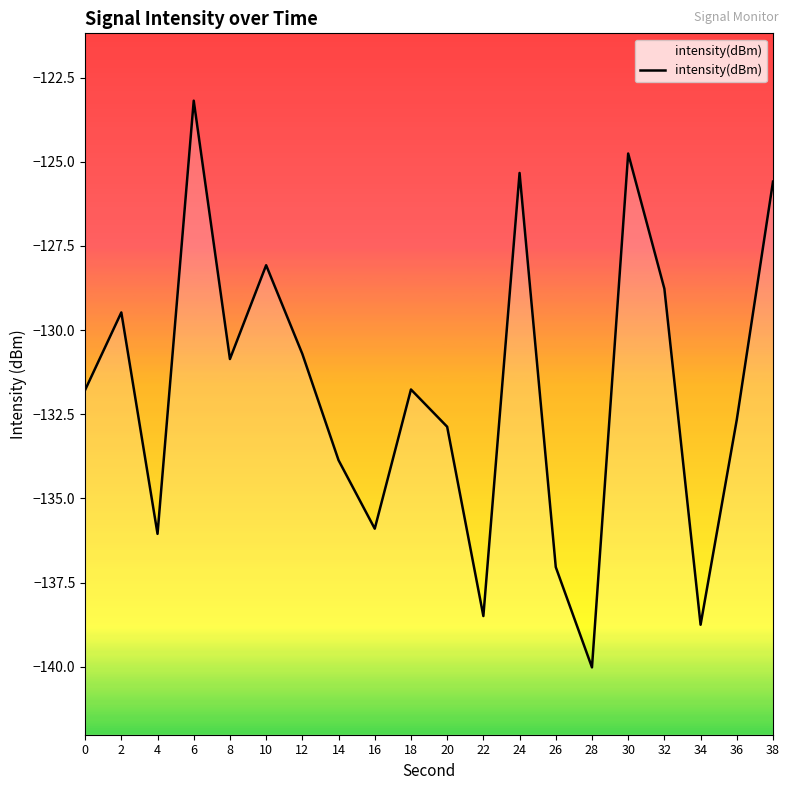

Is this an area chart (filled region under the line)?

No